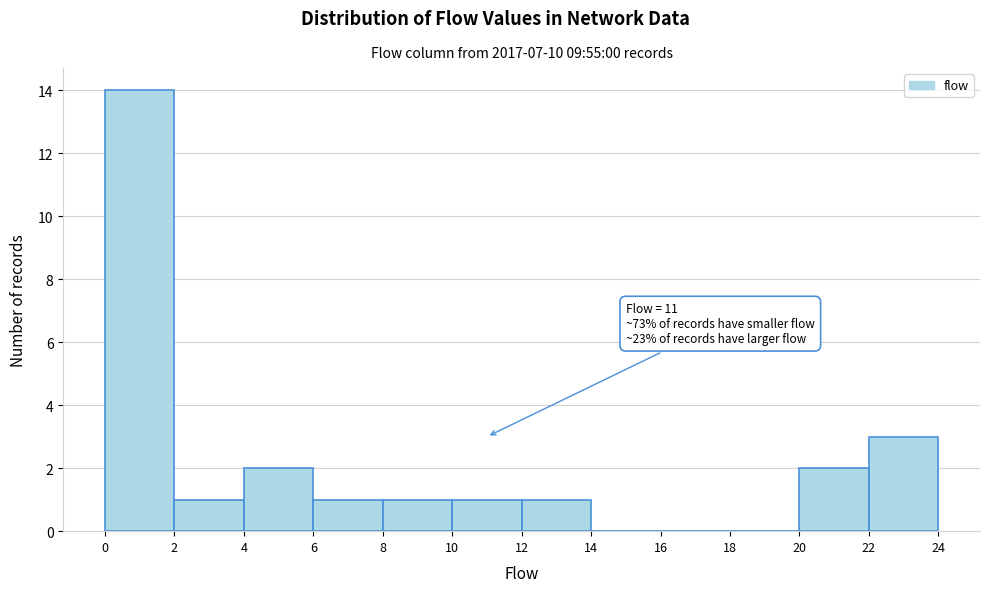

Which range on the x-axis has the tallest bar?

0 to 2